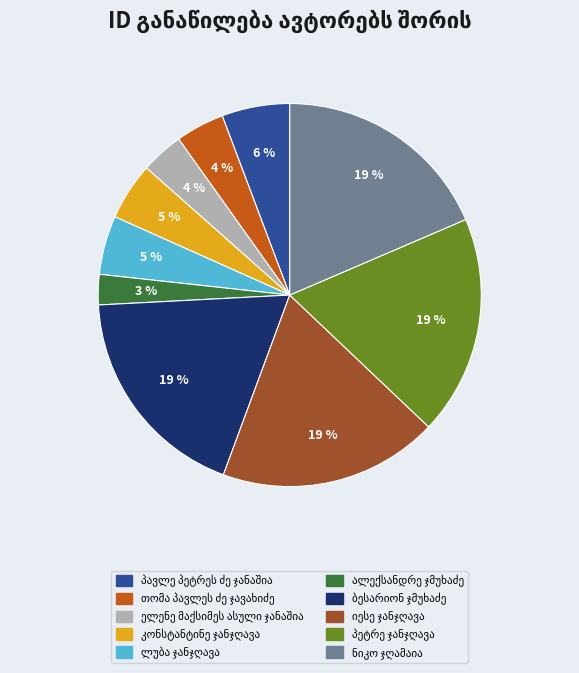

To the nearest percent, what is the difference between the largest and smallest slice percentages?

16%